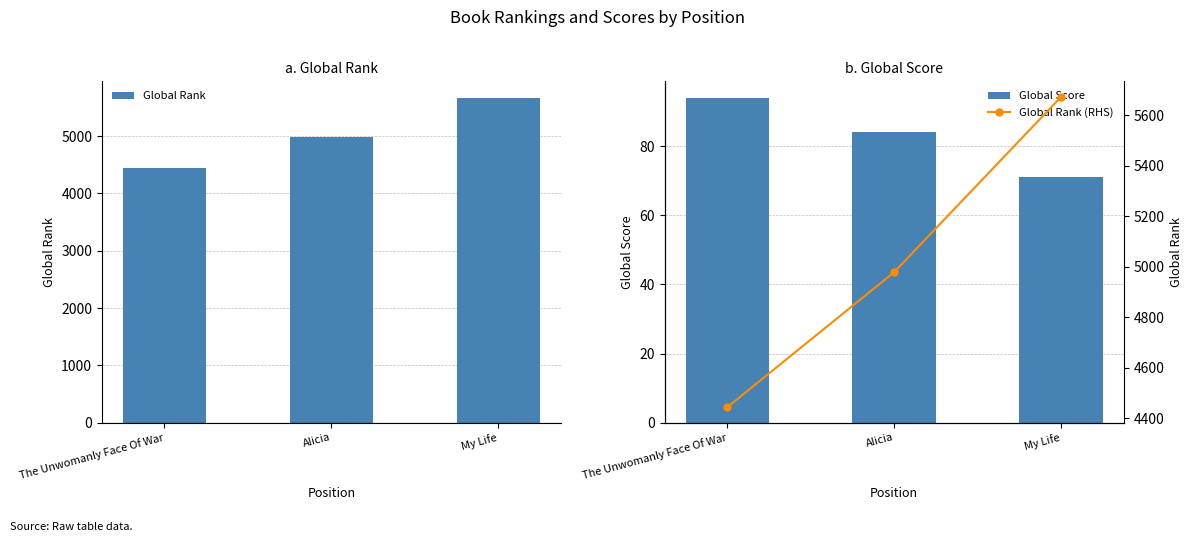

Reading right to left, list all the values displayed in this chart.

Global Rank: My Life=5672	Alicia=4978	The Unwomanly Face Of War=4443
Global Score: My Life=71	Alicia=84	The Unwomanly Face Of War=94
Global Rank (RHS): My Life=5672	Alicia=4978	The Unwomanly Face Of War=4443